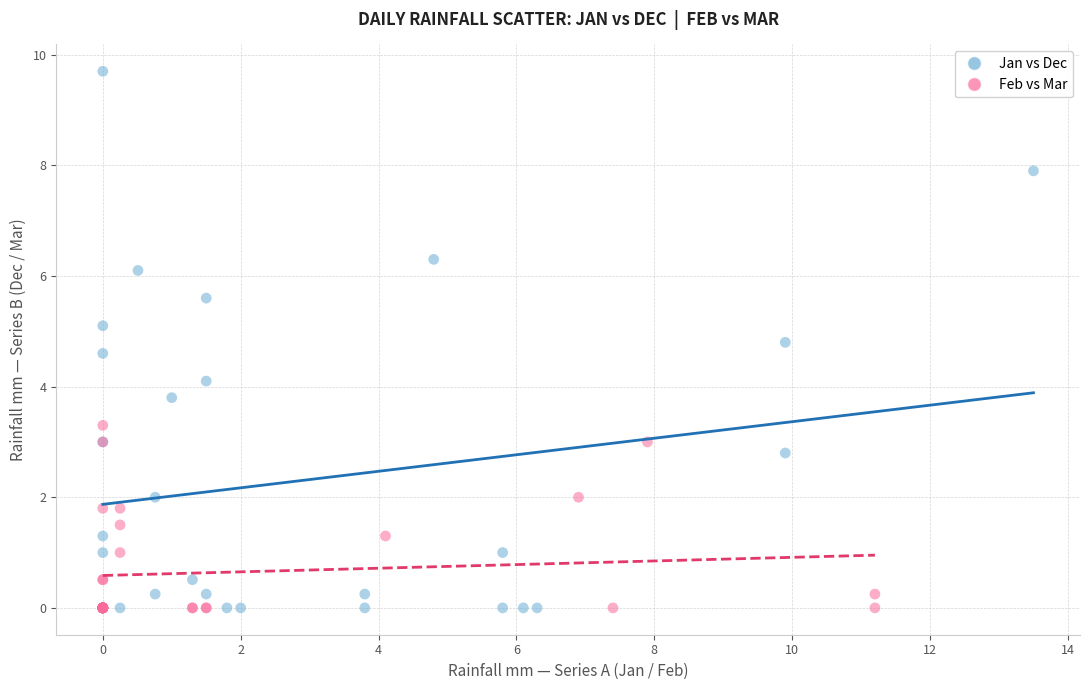

Which series reaches the maximum Y coordinate?

Jan vs Dec